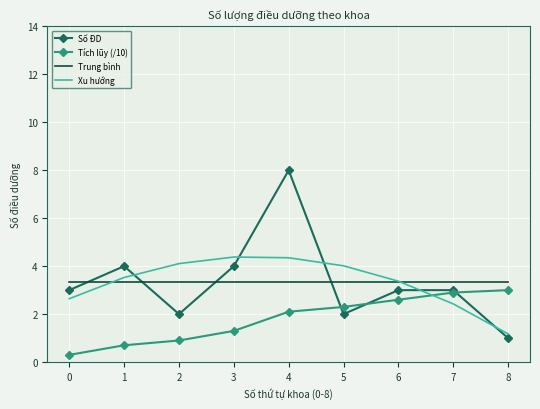

What is the difference between the highest and lowest values at 7?

0.9